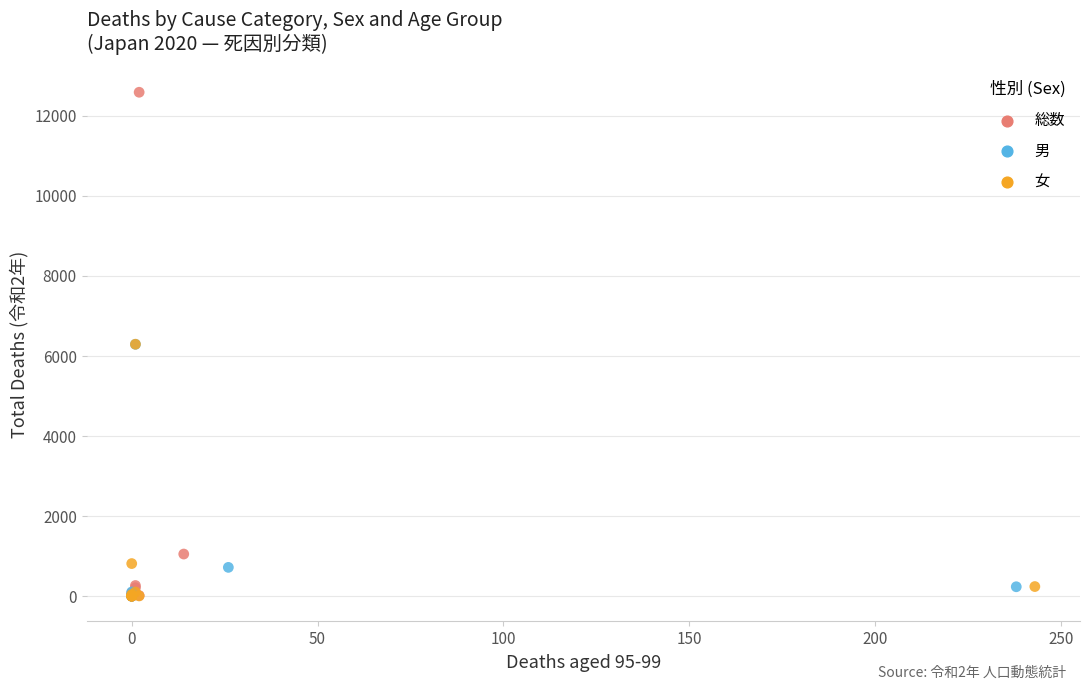

Which series contains the highest Y value?

総数